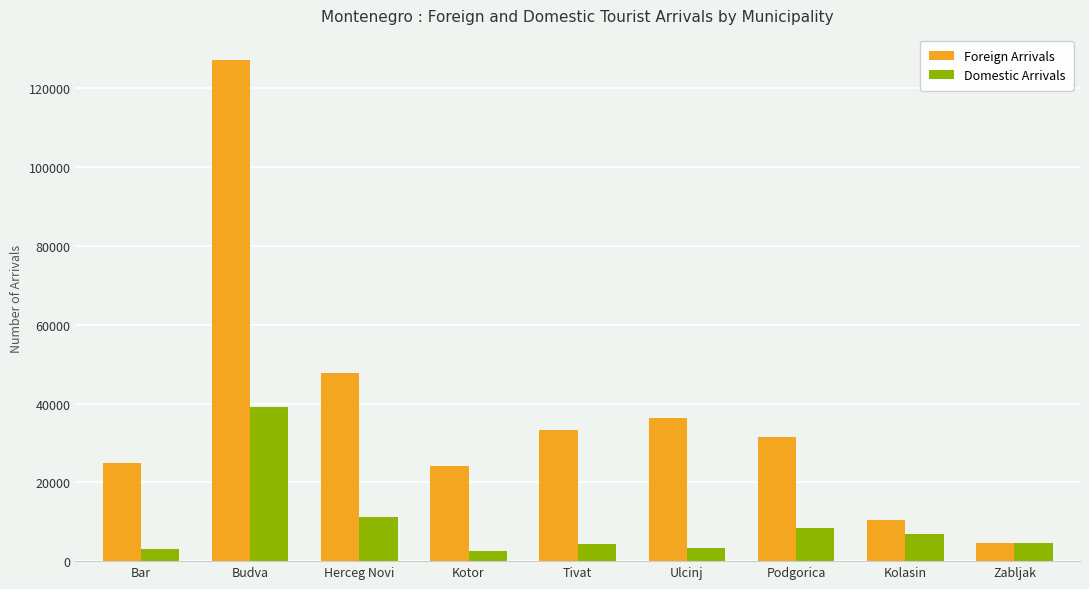

What is the average value of the Domestic Arrivals series?

9293